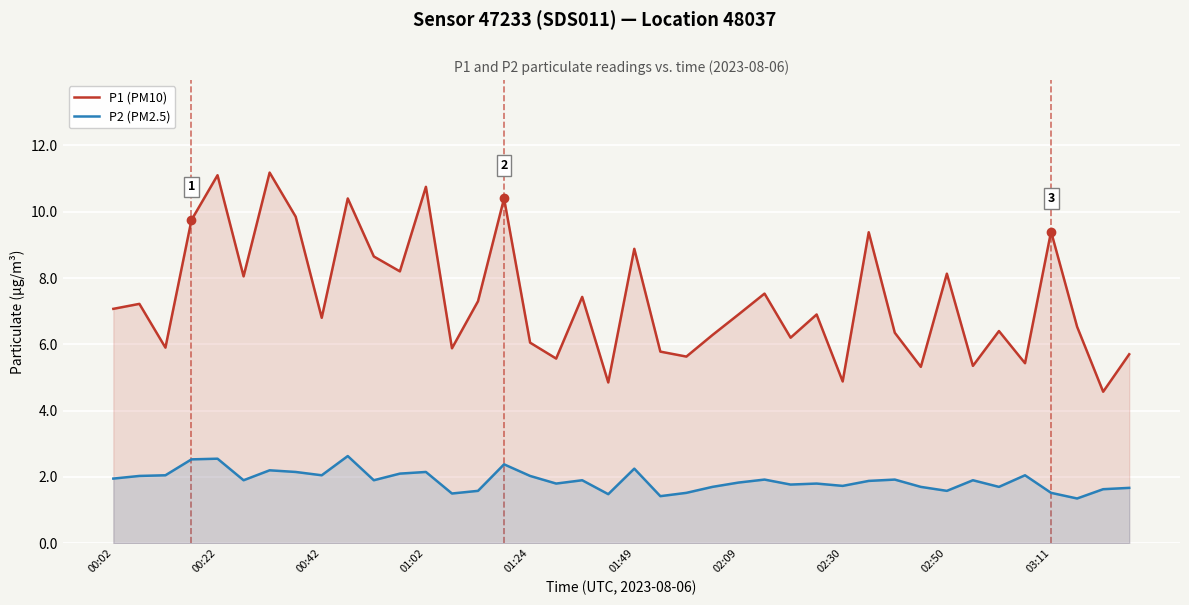

True or false: P2 (PM2.5) and P1 (PM10) cross at least once.

False